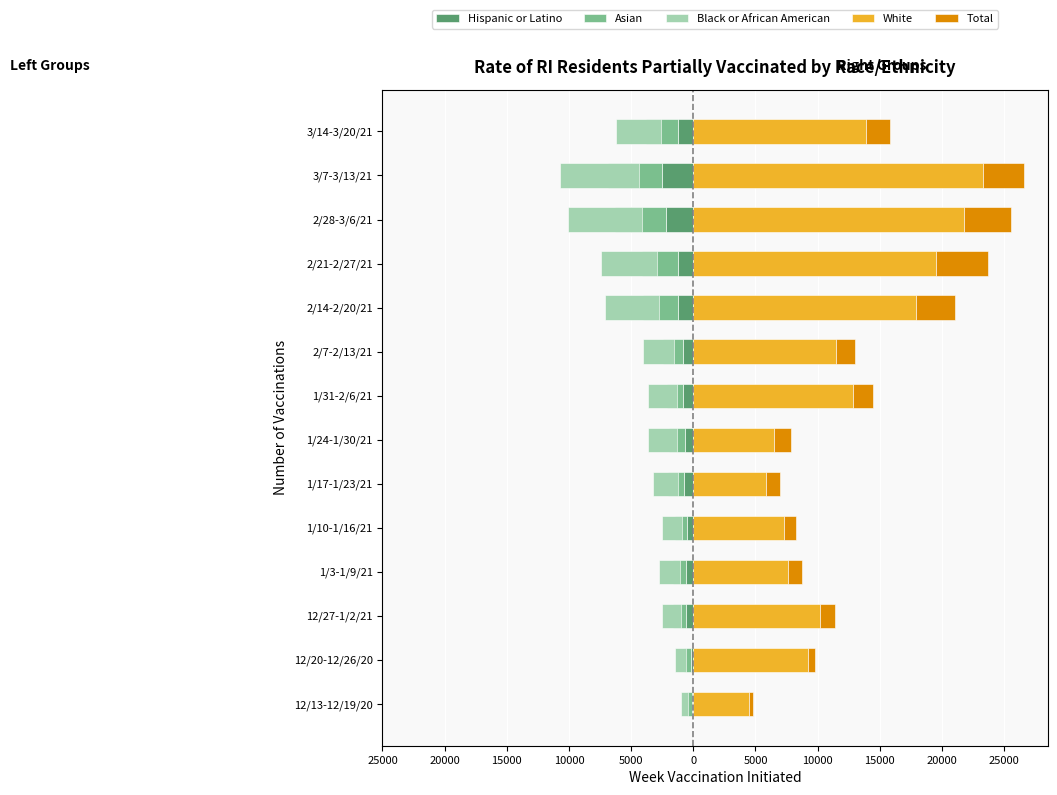

What is the difference between the Asian values at 1/10-1/16/21 and 2/7-2/13/21?

635